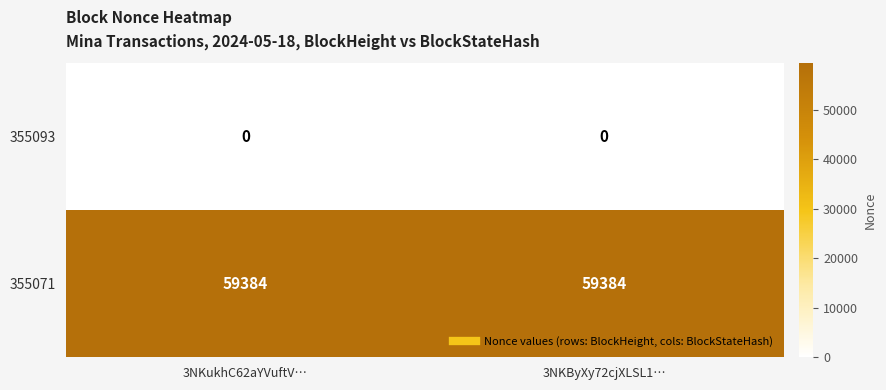

What is the total value across all series at 3NKByXy72cjXLSL1…?

59384